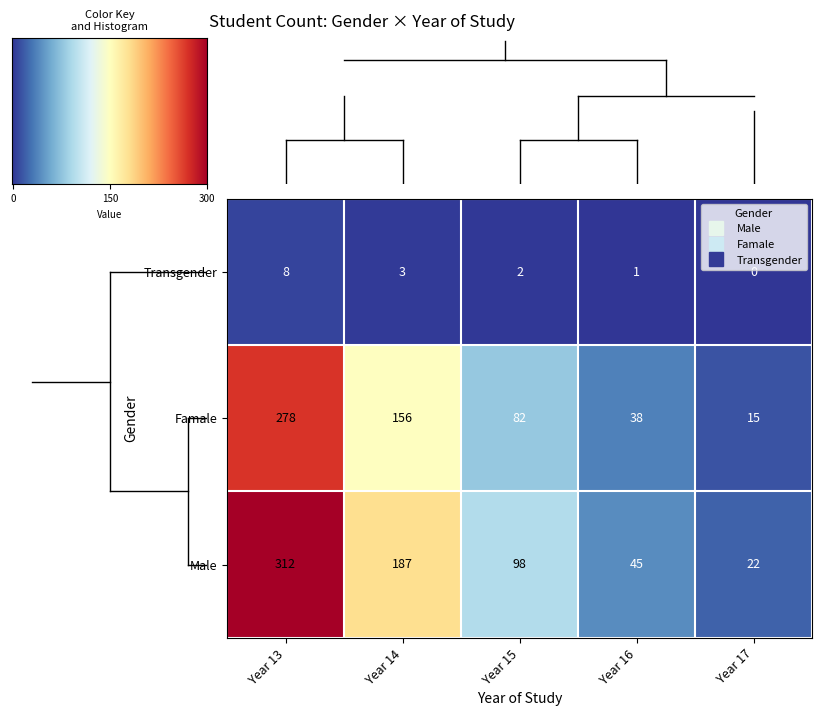

Where does the Transgender series first go above 2?

Year 13